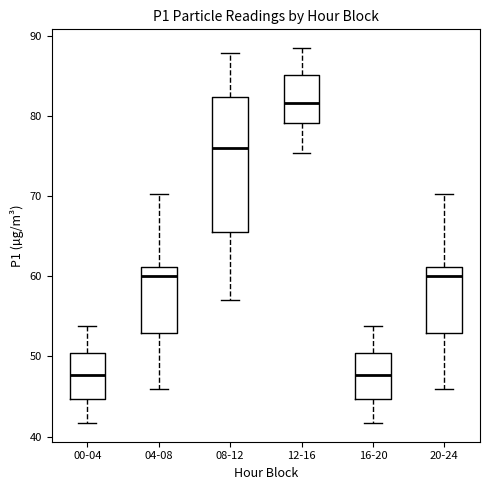

Reading left to right, read every box against the y-axis: the position of its median line, the range the box covers, and the ends of its whiskers. The values are not printed on the chart, so give them approximately, as read against the axis.

00-04: median 48, box 45 to 50, whiskers 42 to 54
04-08: median 60, box 53 to 61, whiskers 46 to 70
08-12: median 76, box 66 to 82, whiskers 57 to 88
12-16: median 82, box 79 to 85, whiskers 75 to 89
16-20: median 48, box 45 to 50, whiskers 42 to 54
20-24: median 60, box 53 to 61, whiskers 46 to 70